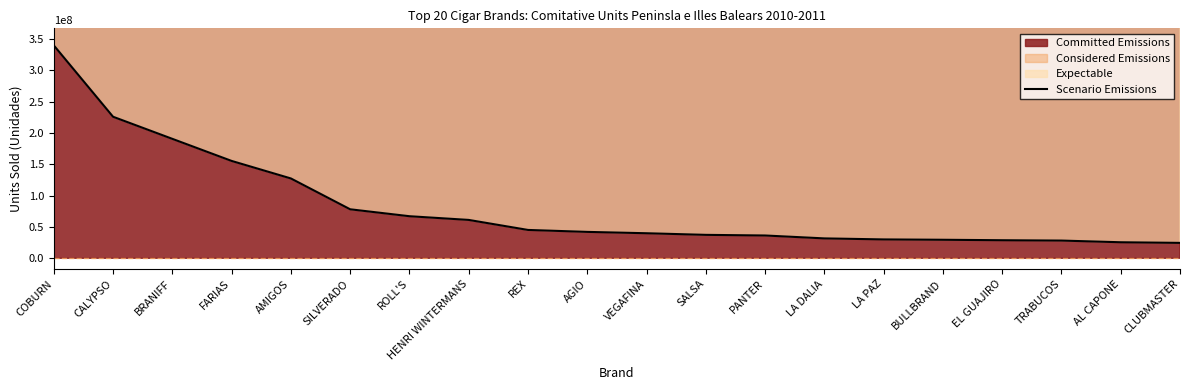

What is the label of the 16th point from the left?

BULLBRAND